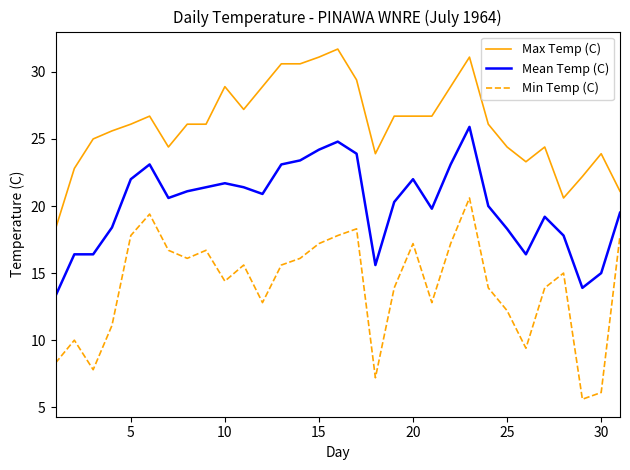

List the series in order of their overall mean, highest first.

Max Temp (C), Mean Temp (C), Min Temp (C)